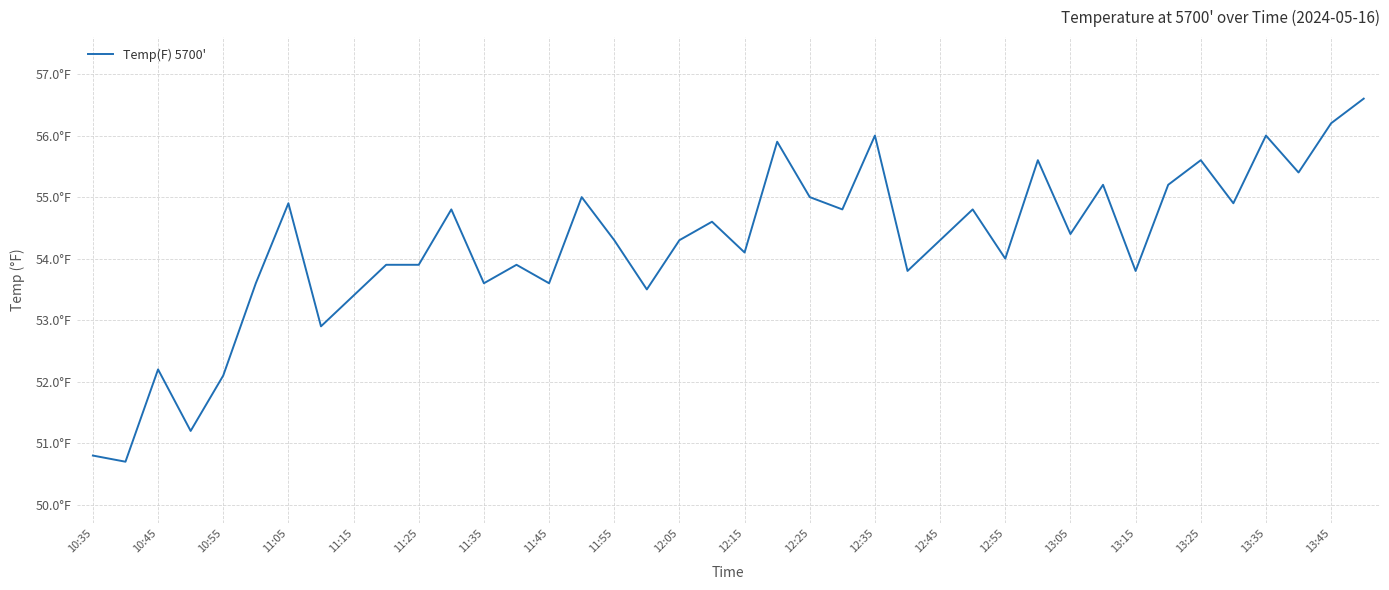

What is the smallest value displayed?

50.7